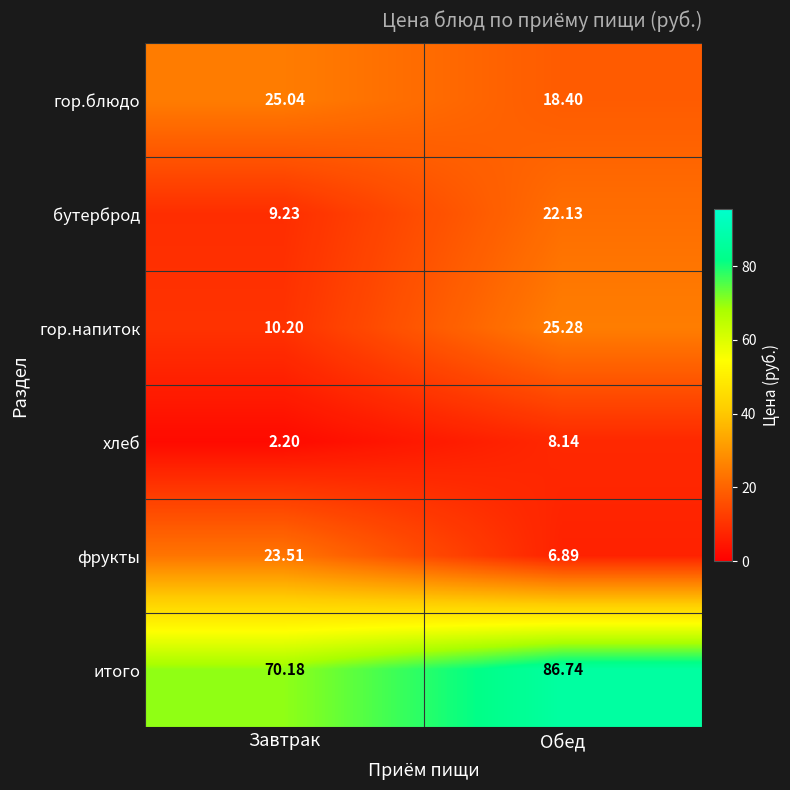

At which label does хлеб reach its peak?

Обед